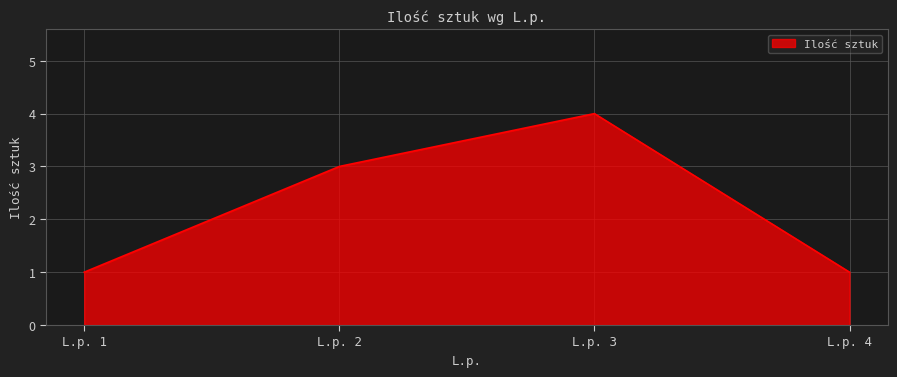

Count the values in the range 1 to 4.

4